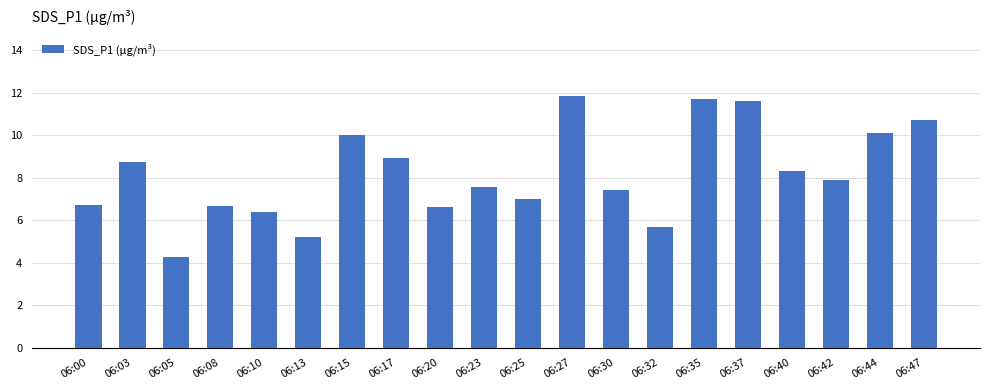

At which label is the value closest to 8?

06:42